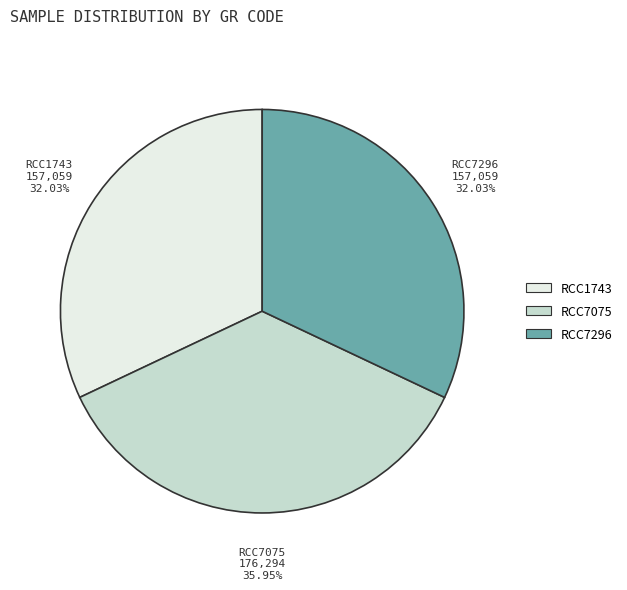

Do RCC7296 and RCC7075 together represent more than half of the pie?

Yes